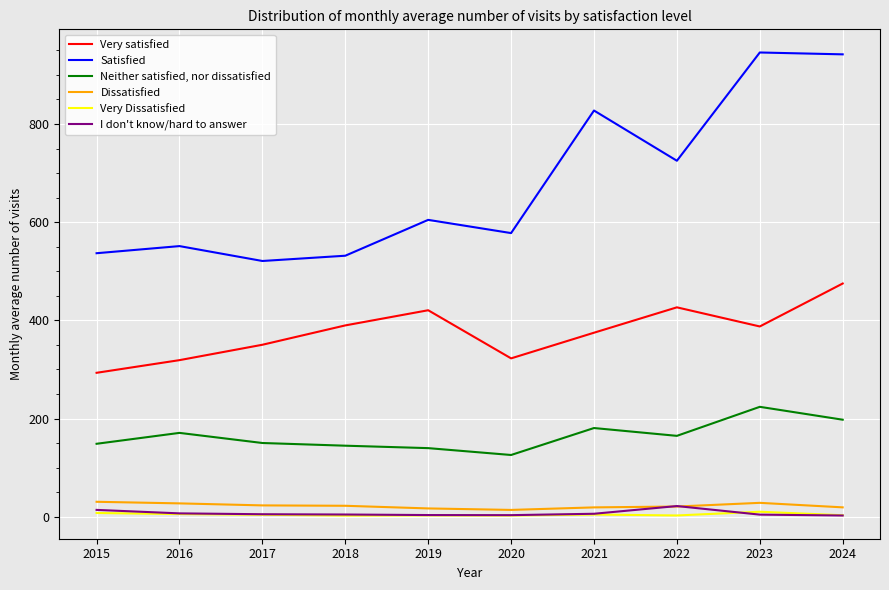

True or false: Very satisfied and Dissatisfied intersect in this chart.

False